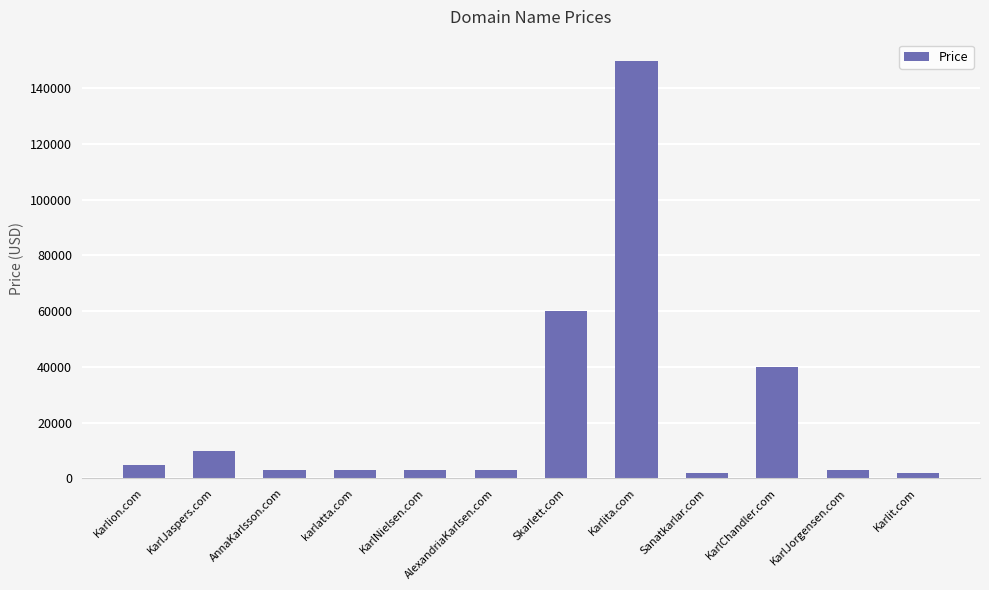

Which label corresponds to the largest value in the chart?

Karlita.com